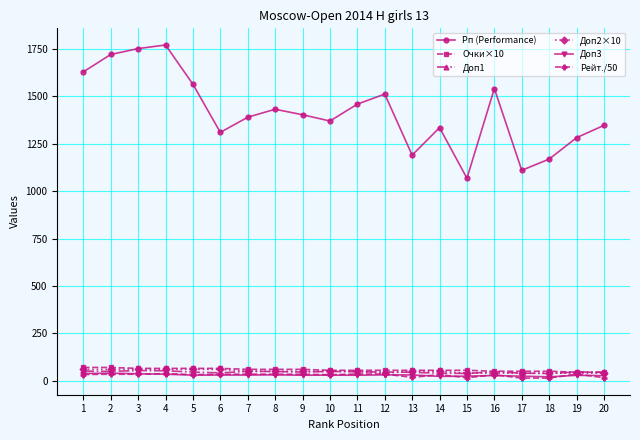

The value of Рп (Performance) at 7 is 677.7. True or false?

False